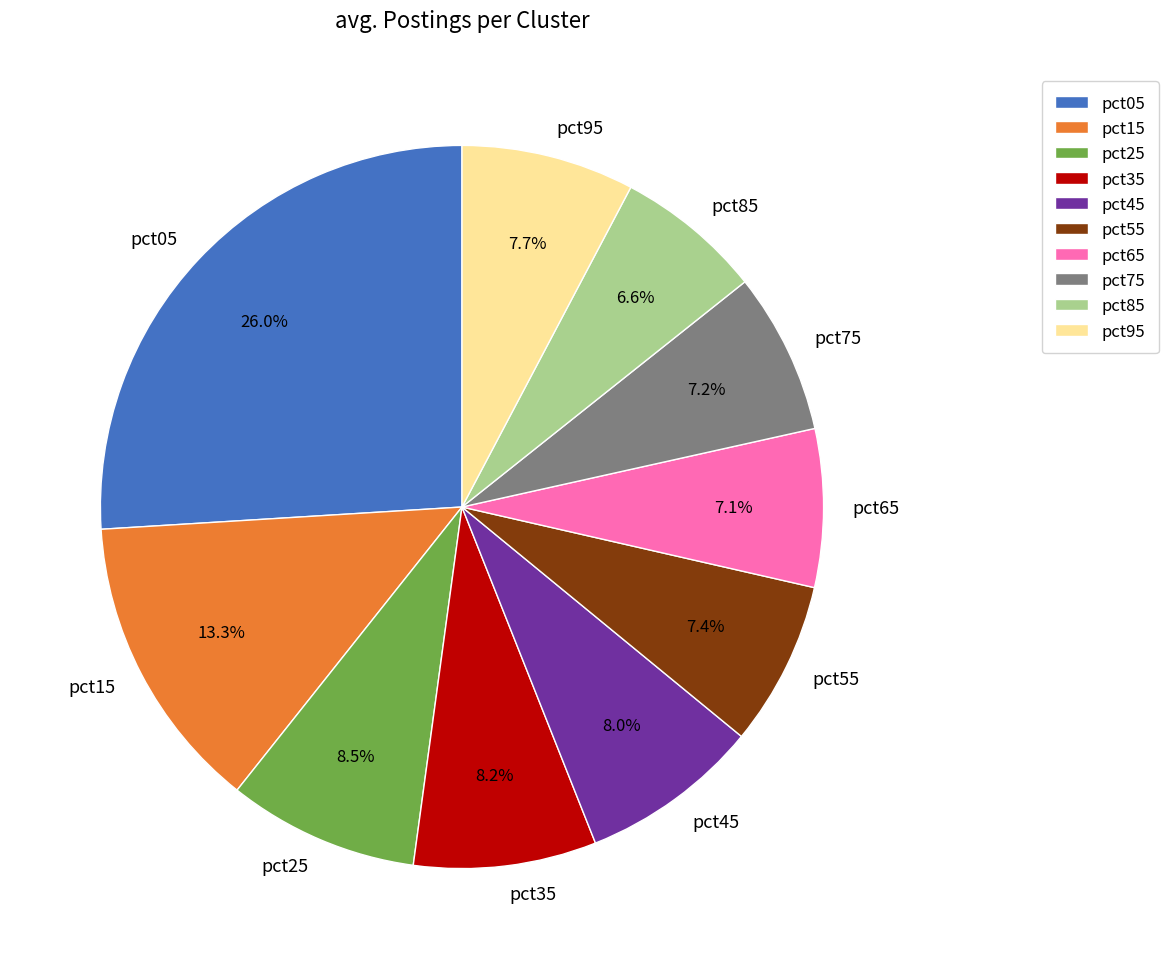

Which category has the biggest portion of the pie?

pct05